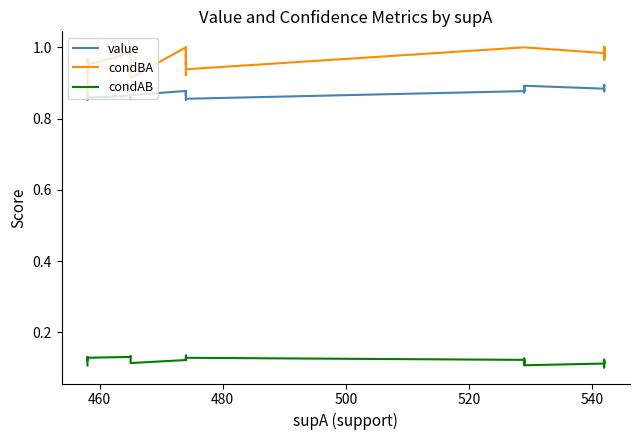

What is the lowest value of the value series?

0.9